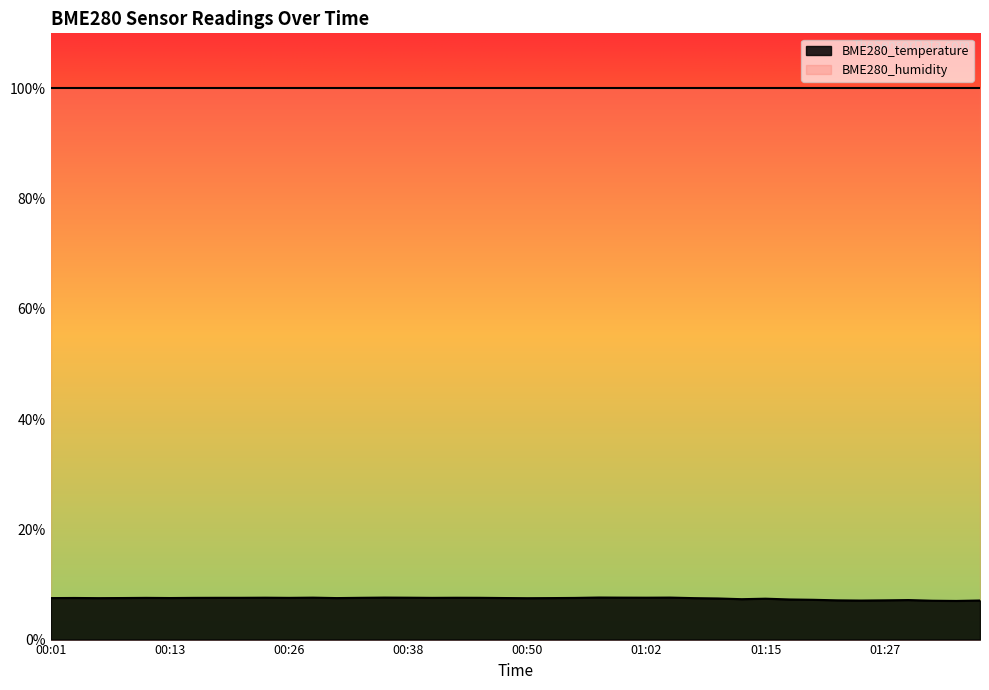

True or false: the data shows 7.6 at 01:02.

True